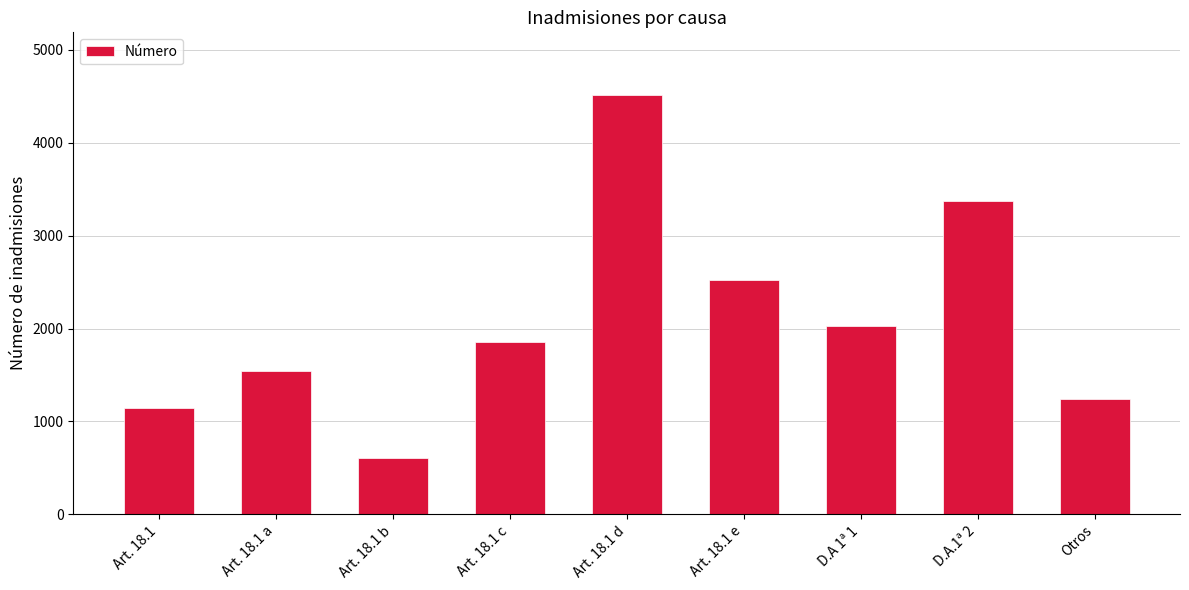

What is the approximate value at Art. 18.1 b, to the nearest 50?

600